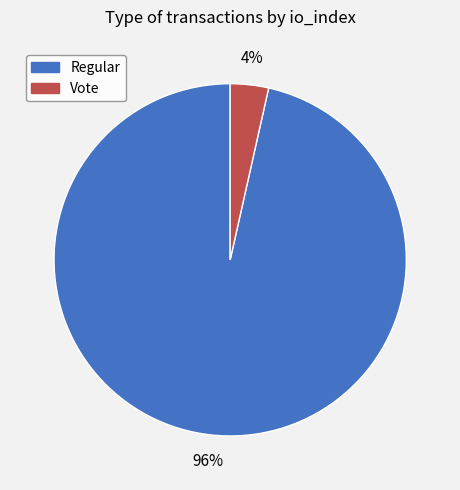

To the nearest percent, what is the average slice percentage?

50%